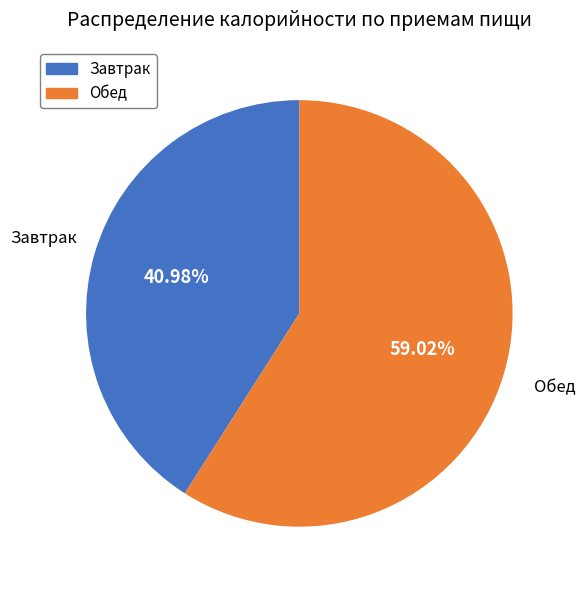

True or false: Обед accounts for 59% of the total.

True